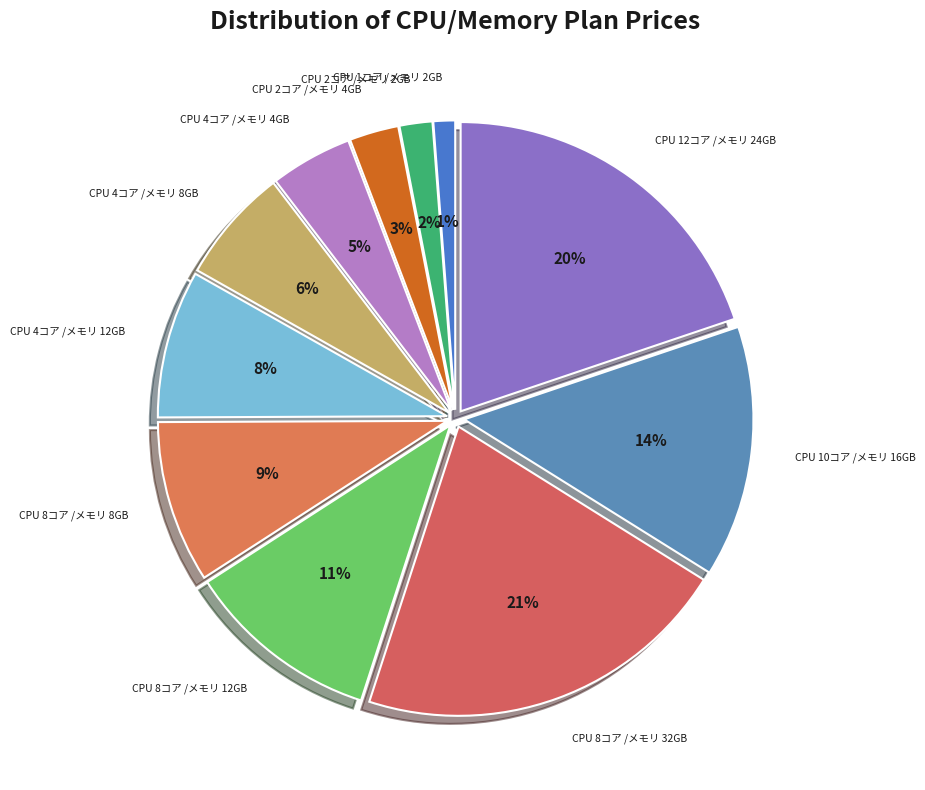

How many slices are in this pie chart?

11